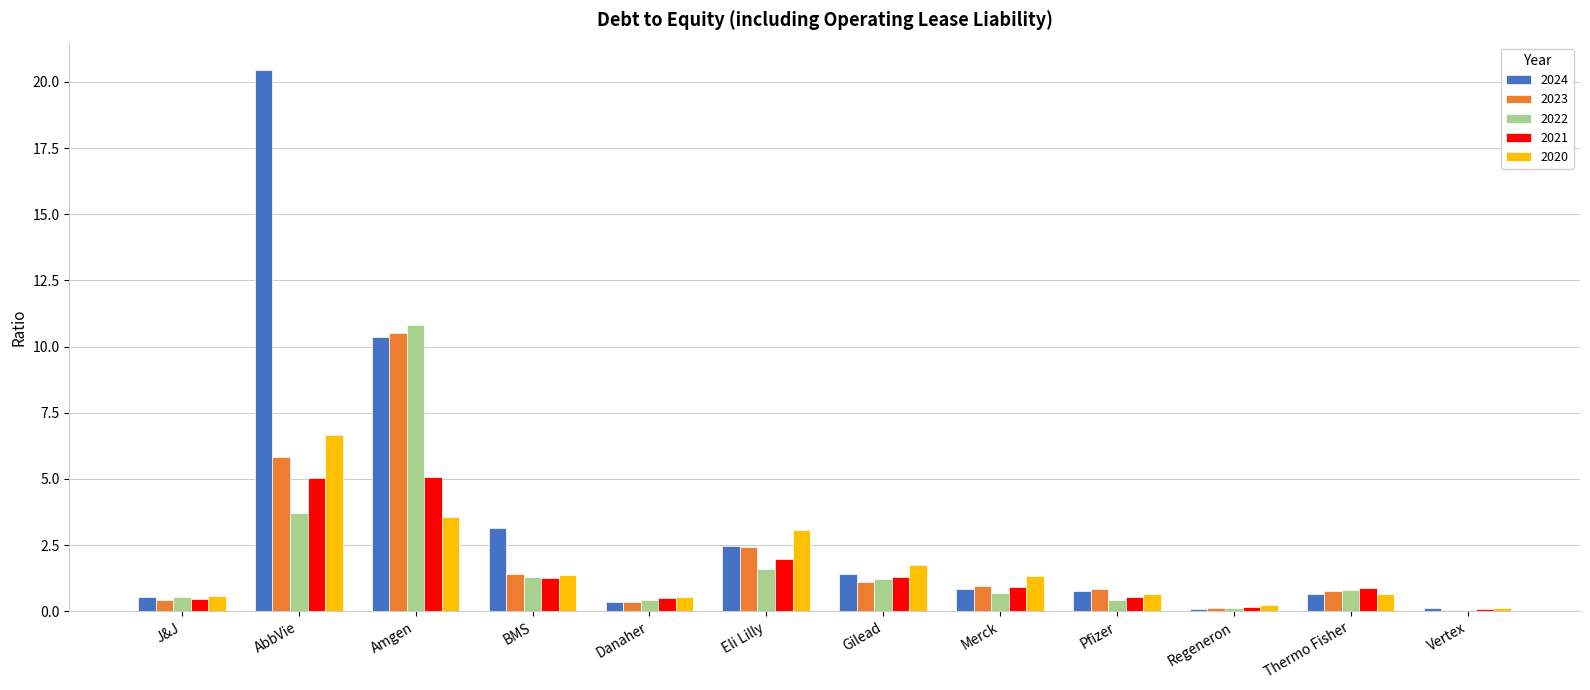

Which category has the highest value in the 2020 series?

AbbVie